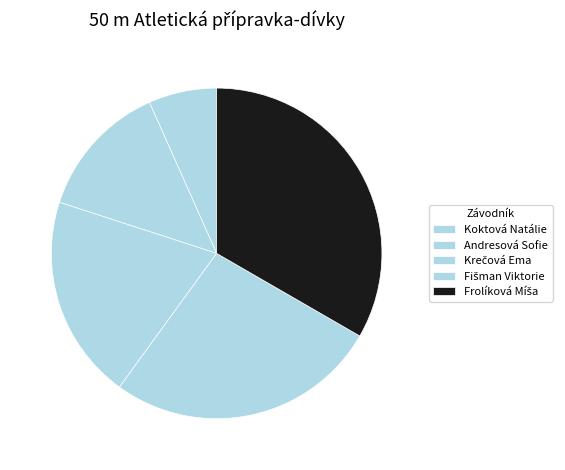

How many segments does this pie chart have?

5